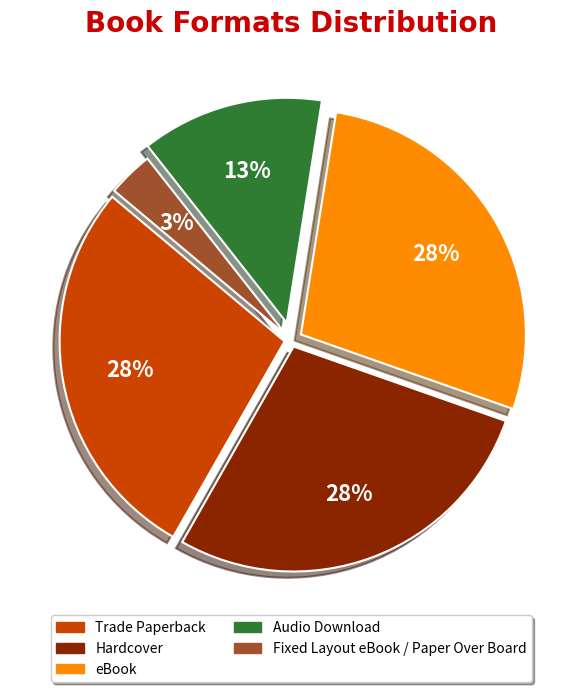

To the nearest percent, what percentage of the pie is eBook?

28%